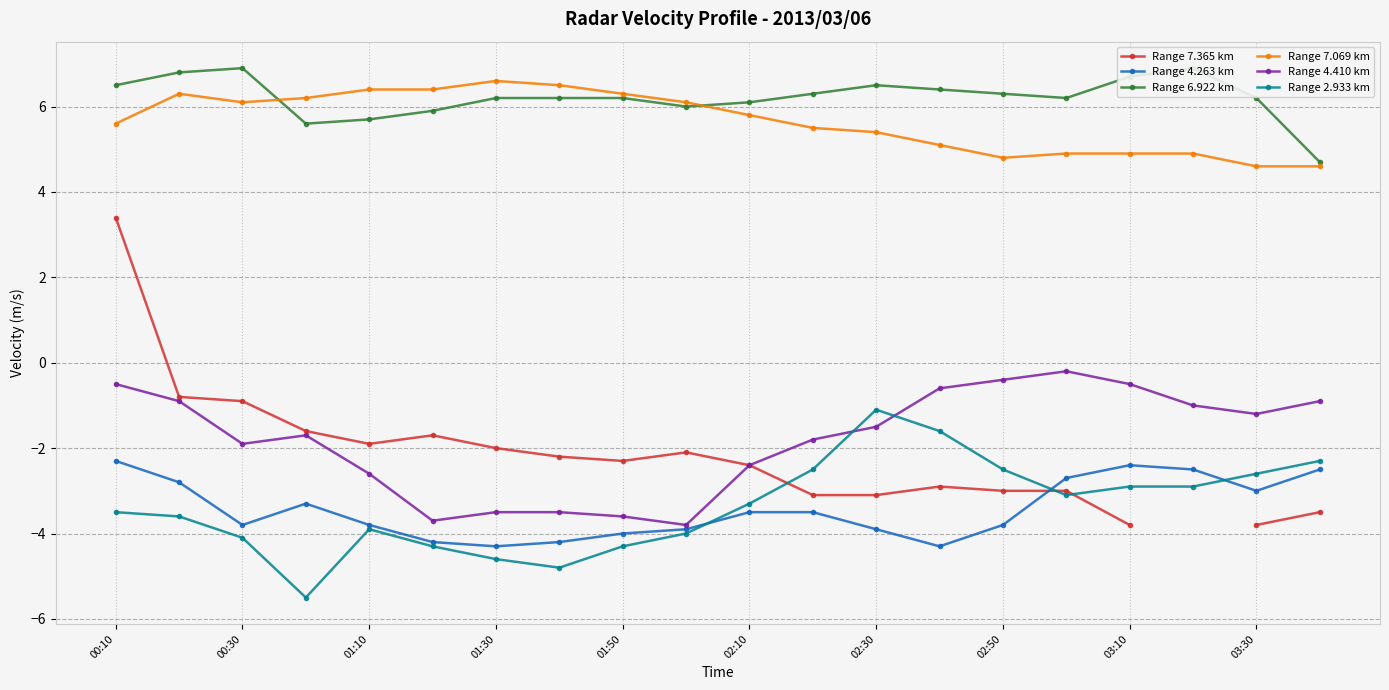

How many values in the Range 7.365 km series are below -2?

12